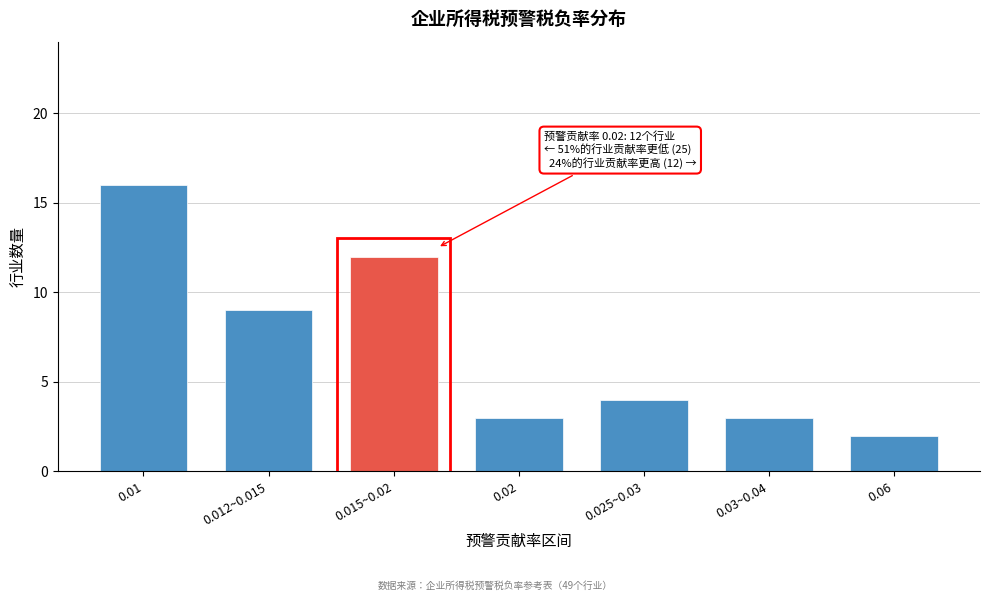

Reading left to right, list all the values displayed in this chart.

16	9	12	3	4	3	2